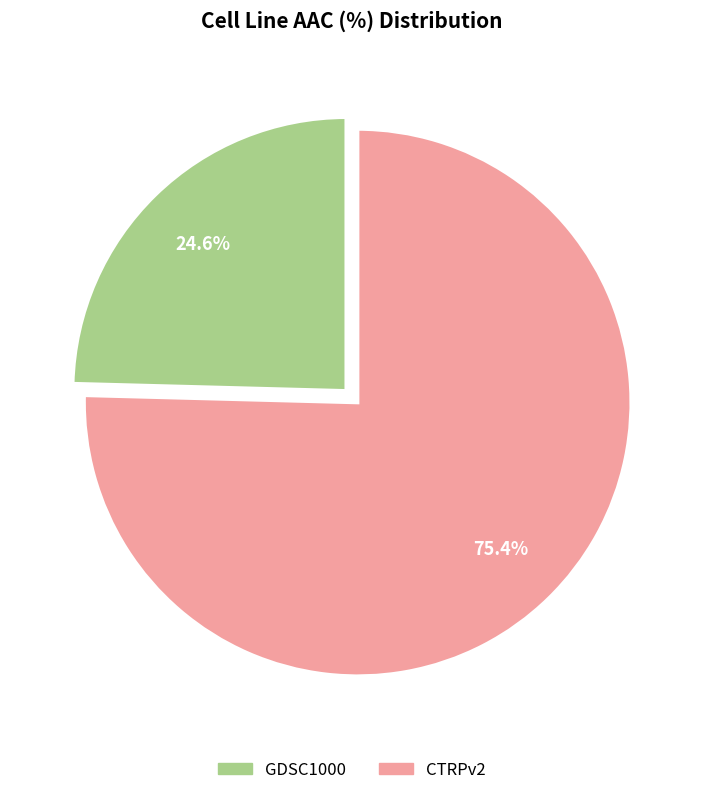

How many segments does this pie chart have?

2